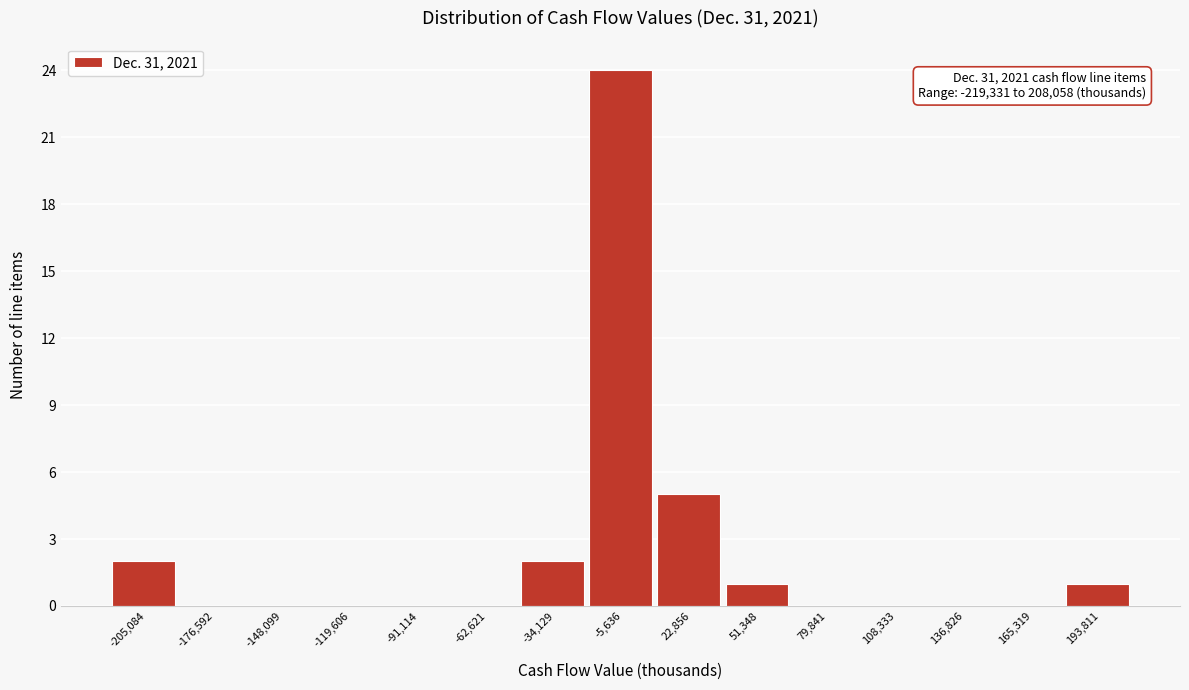

Which range on the x-axis has the tallest bar?

-20000 to 10000